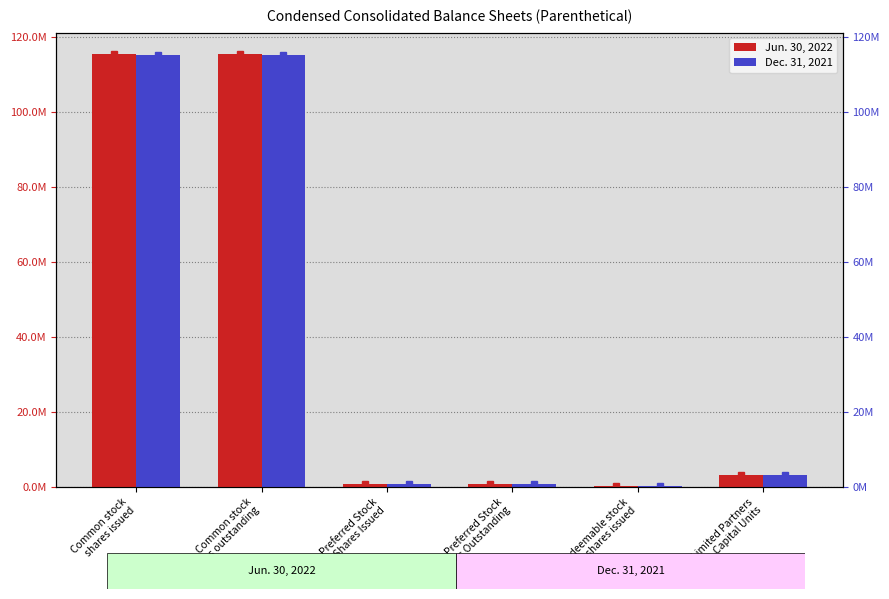

How many bars are there in each group?

2